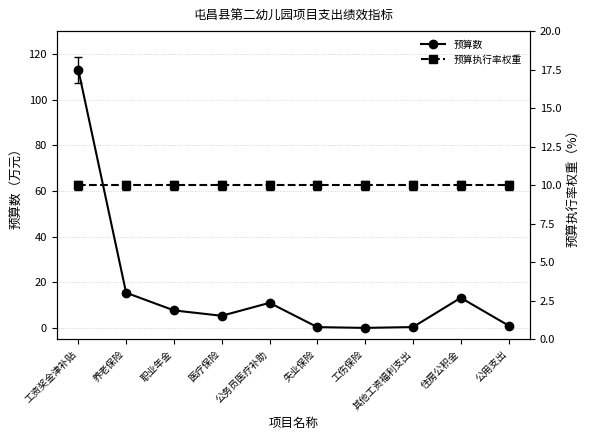

Which series has the largest range (max minus min)?

预算数